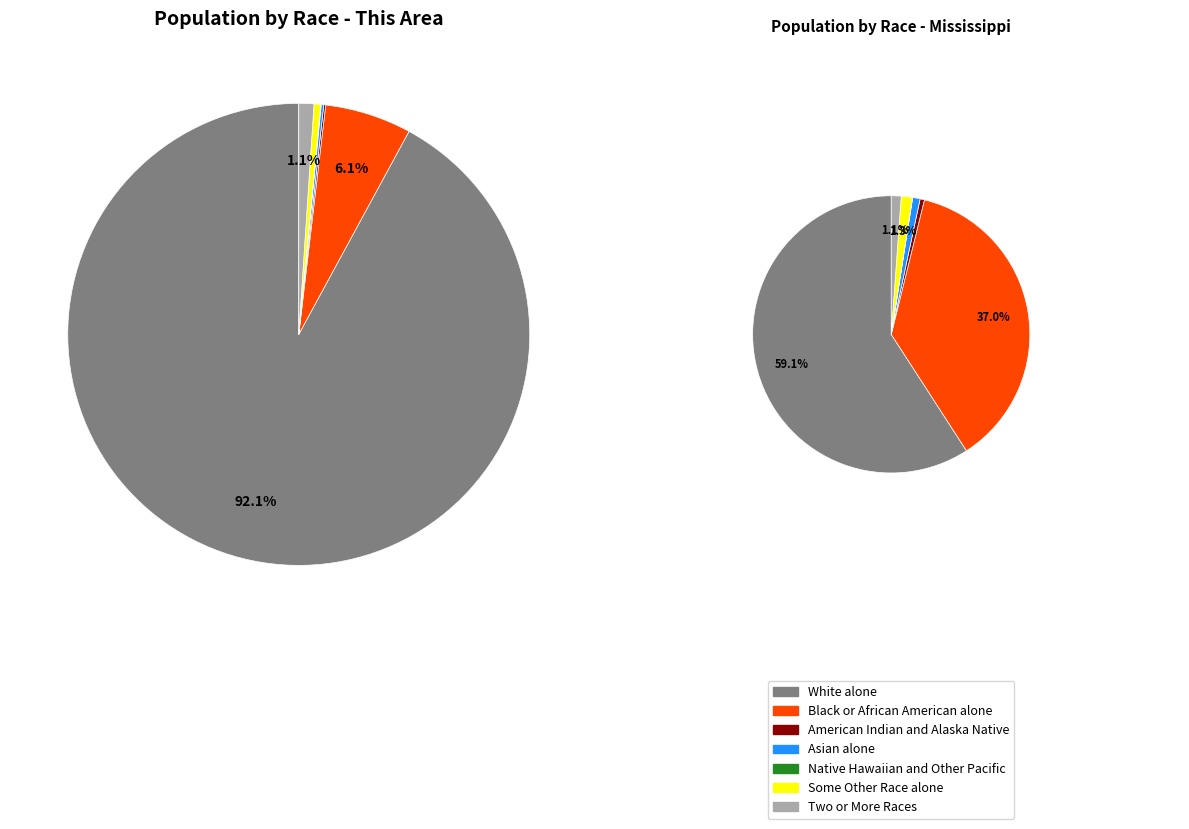

What is the total percentage of Some Other Race alone and Black or African American alone?

6.5%